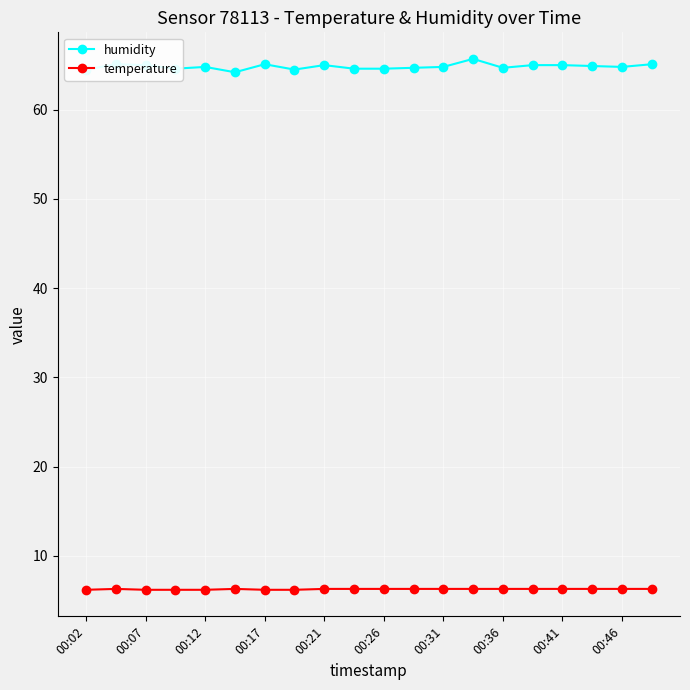

What is the value of the temperature point at the 14th from the left?

6.3